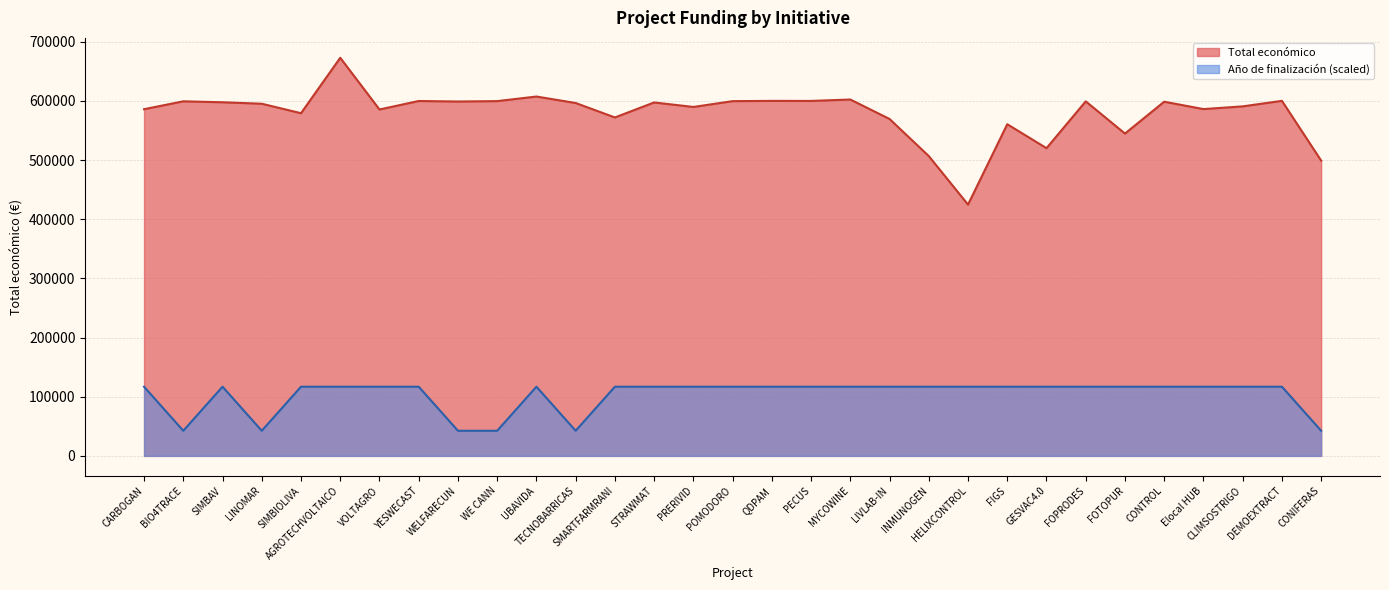

What is the total value across all series at Elocal HUB?

703018.1